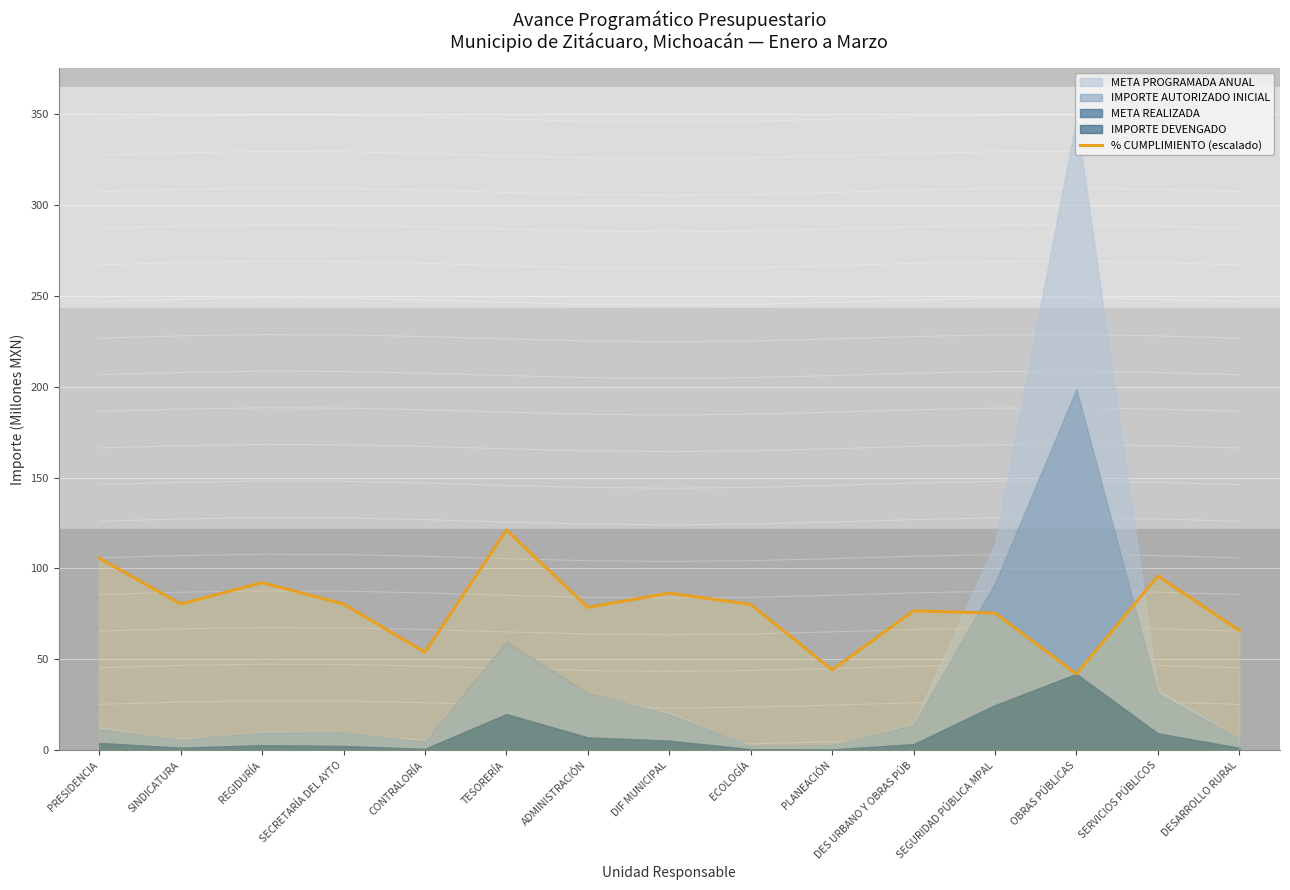

What position from the right is ADMINISTRACIÓN?

9